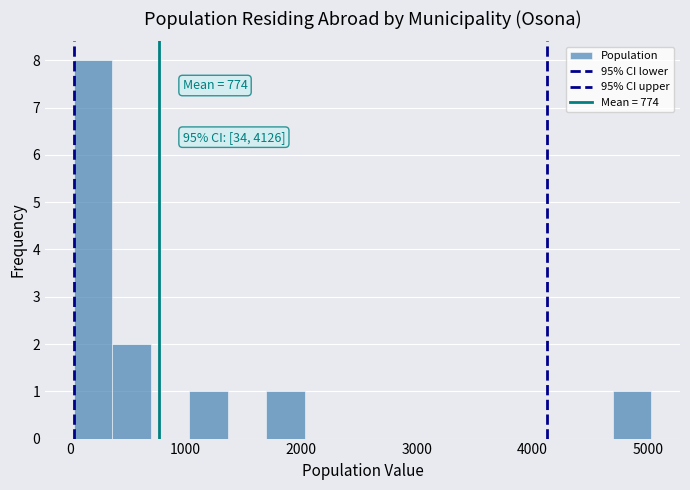

Around what value on the x-axis is the tallest bar? Give the approximate position of its centre, as read against the axis.

200